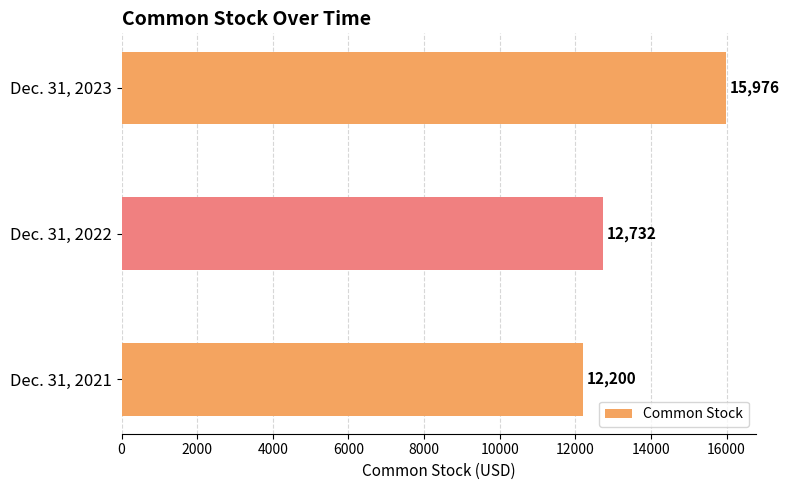

The chart shows a value of 12200 at Dec. 31, 2021. True or false?

True